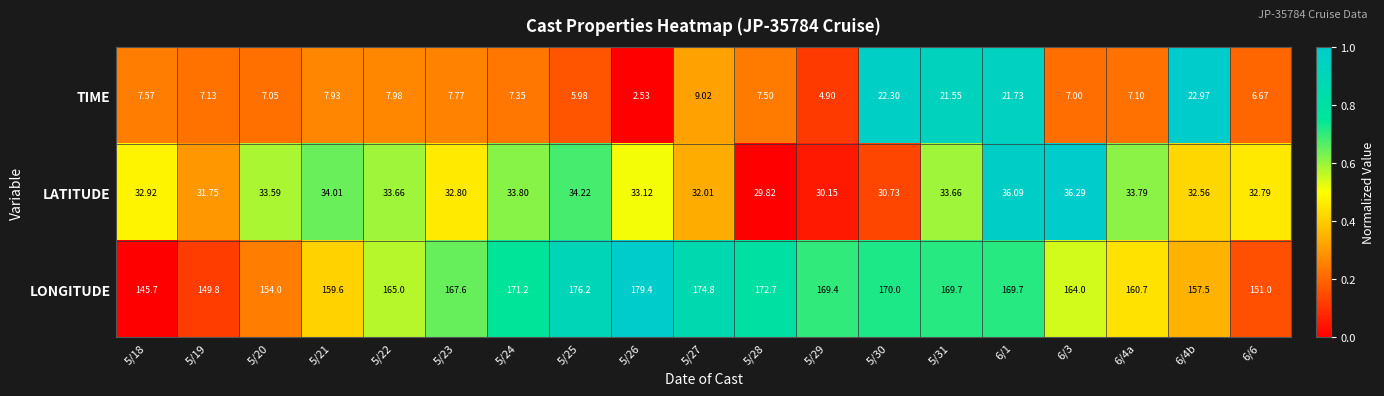

Which series has the widest spread of values?

LONGITUDE